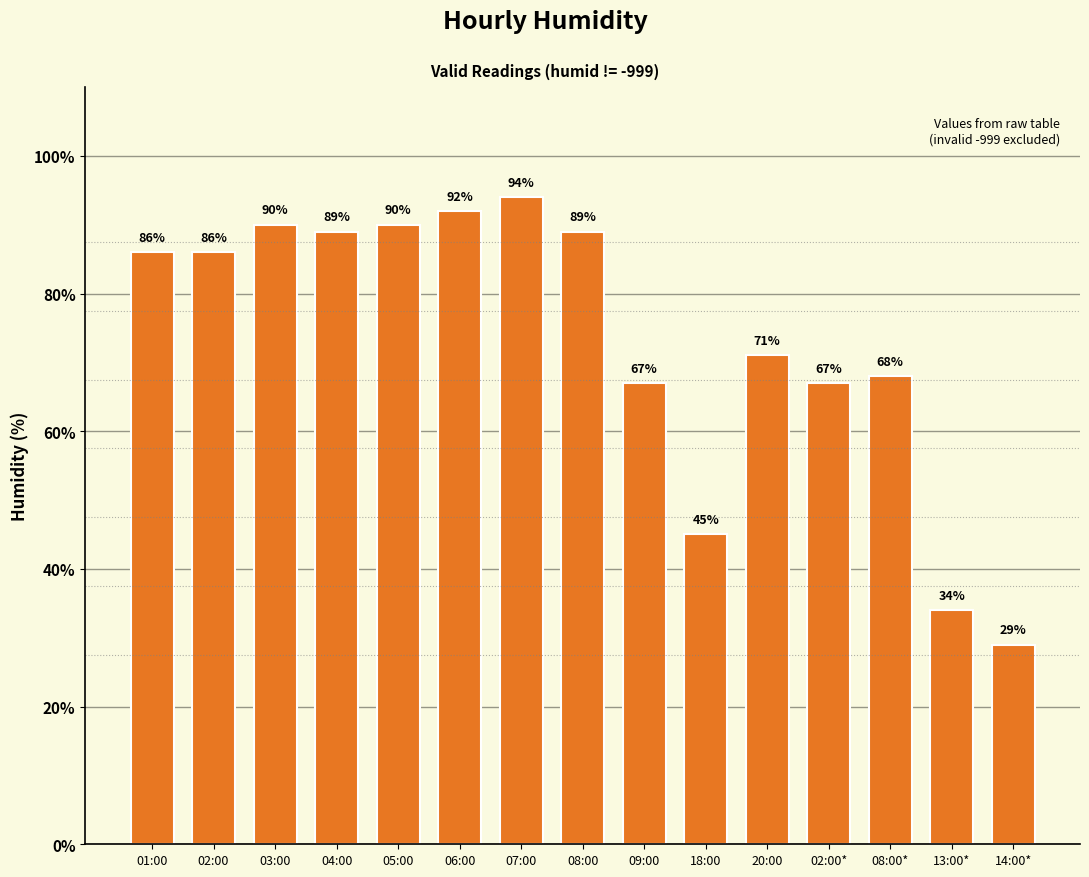

What is the average value?

73